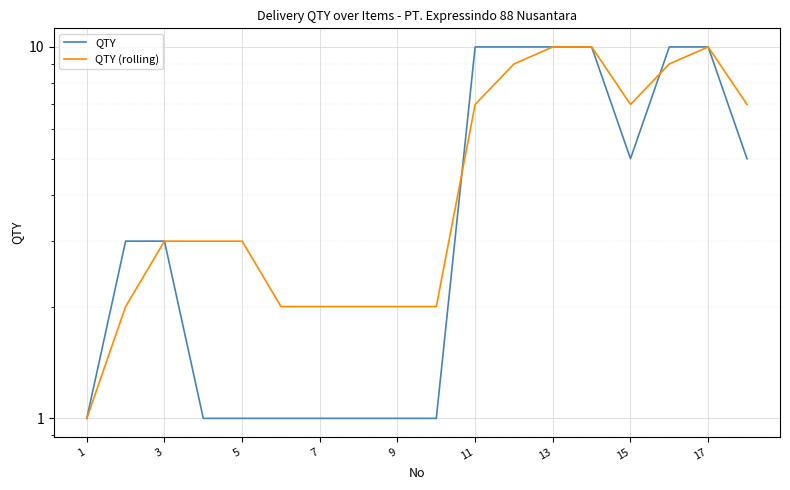

Reading left to right, transcribe all the data shown in this chart.

QTY: 1	3	3	1	1	1	1	1	1	1	10	10	10	10	5	10	10	5
QTY (rolling): 1	2	3	3	3	2	2	2	2	2	7	9	10	10	7	9	10	7